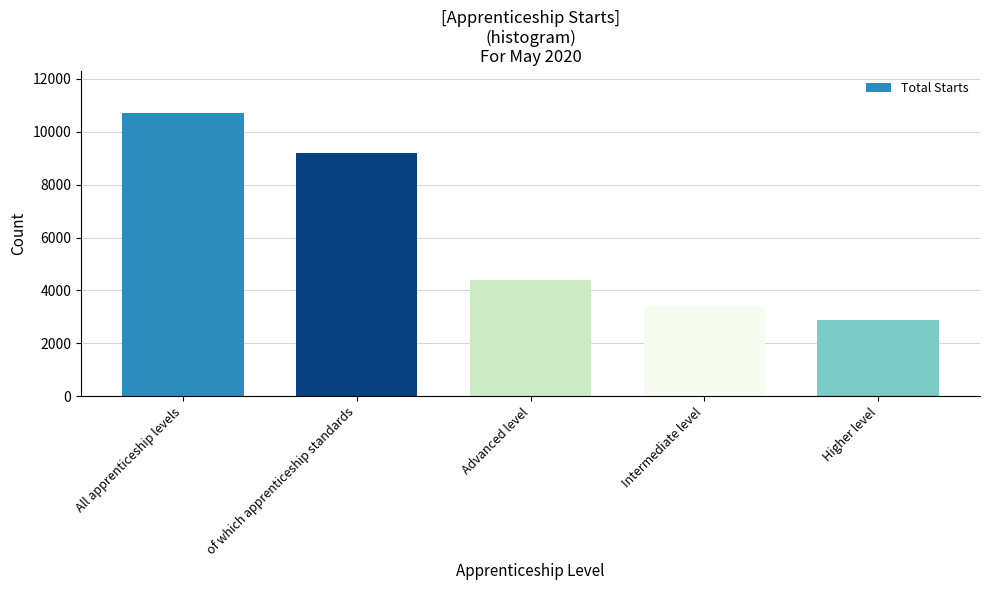

Reading right to left, extract all data points from this chart.

Higher level=2900	Intermediate level=3400	Advanced level=4400	of which apprenticeship standards=9200	All apprenticeship levels=10700